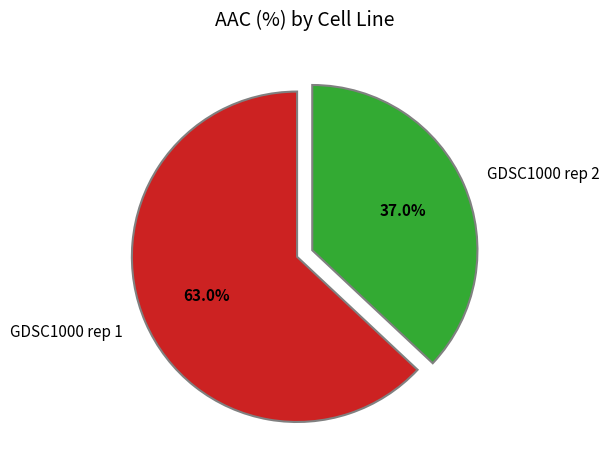

True or false: GDSC1000 rep 1 accounts for 71% of the total.

False